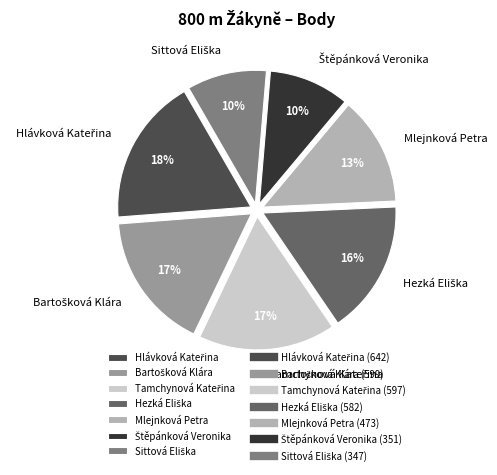

Is Mlejnková Petra the majority of the pie?

No